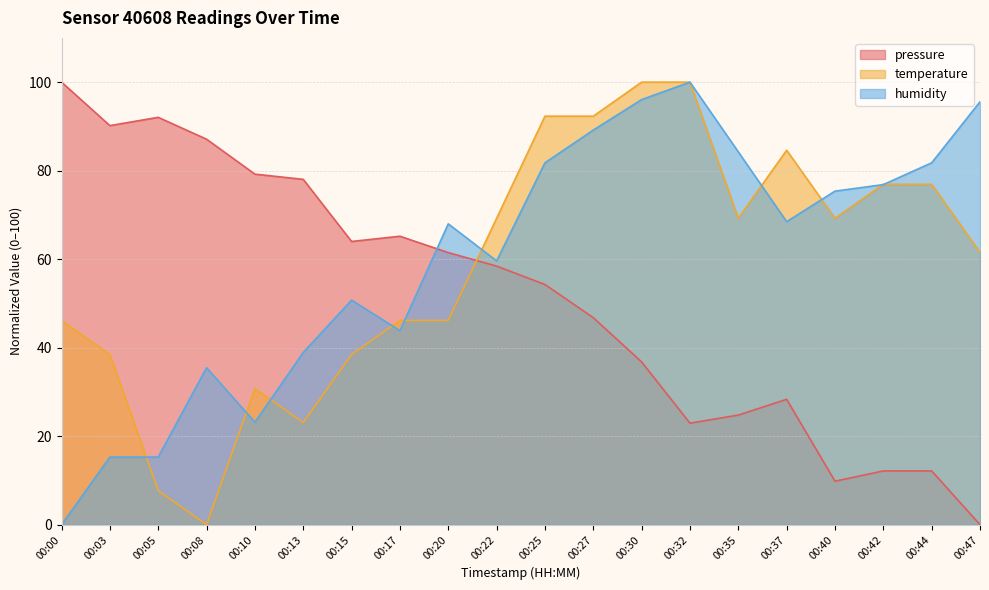

After their last crossing, which series has the higher values: temperature or pressure?

temperature